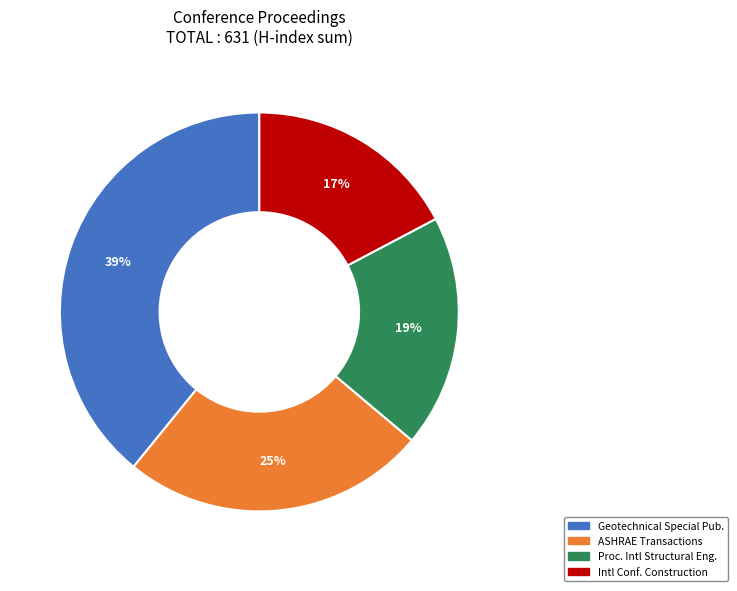

The ASHRAE Transactions slice represents 25% of the pie. True or false?

True